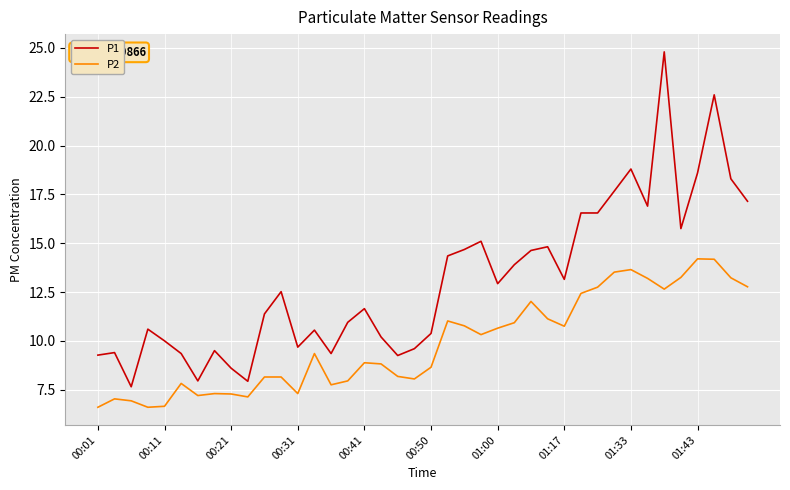

What is the minimum value shown in the chart?

6.6